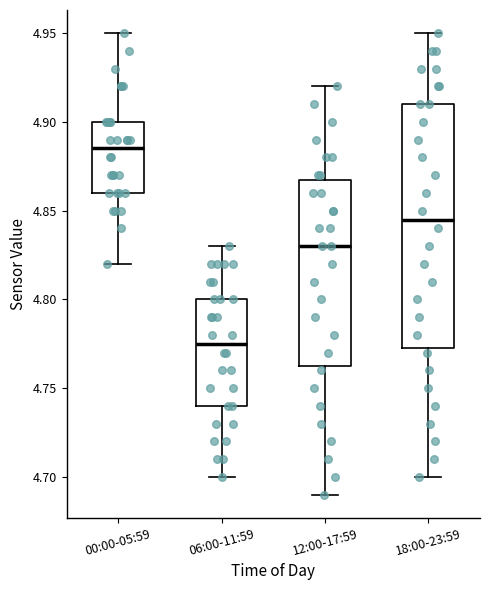

Which box is the tallest, from its lower edge to its upper edge?

18:00-23:59